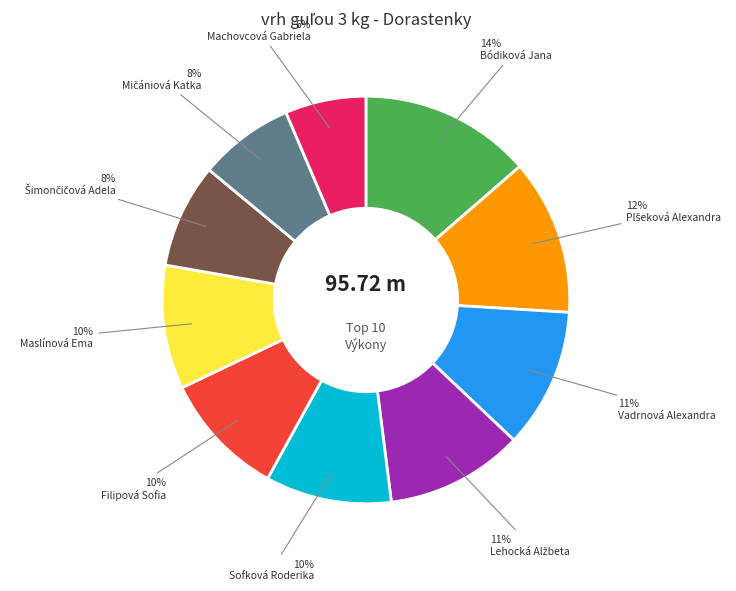

Does any single category account for the majority?

No